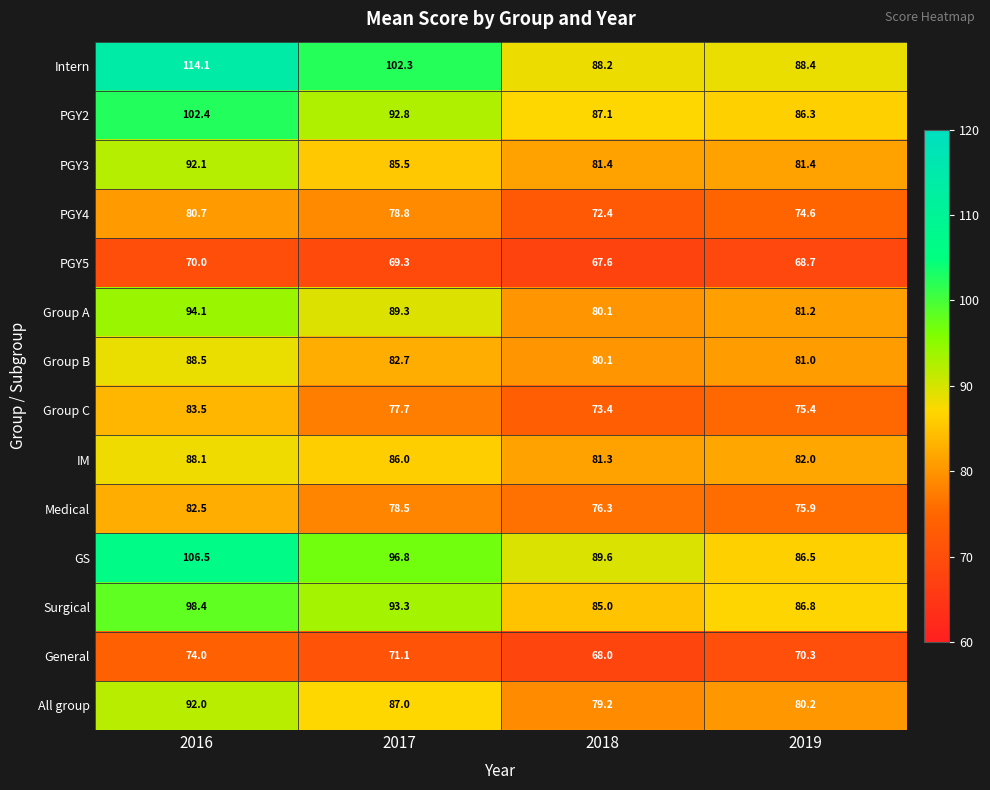

What is the sum of all PGY5 values?

275.6